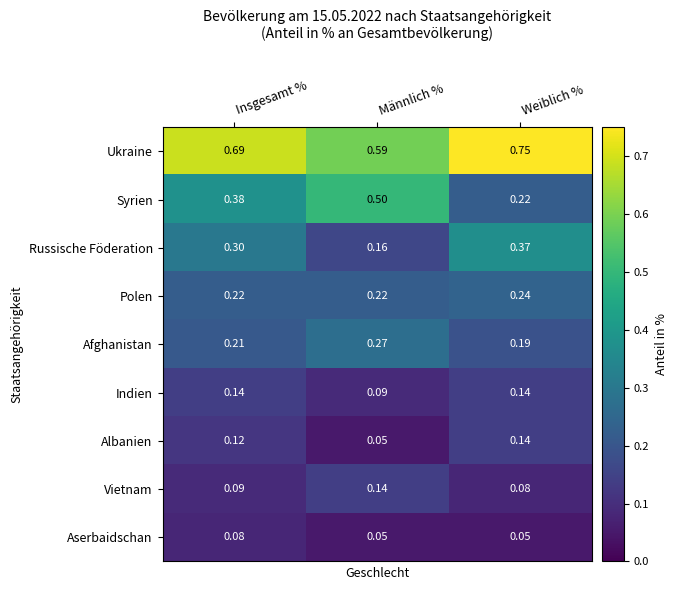

Where is Indien nearest to the value 0?

Männlich %